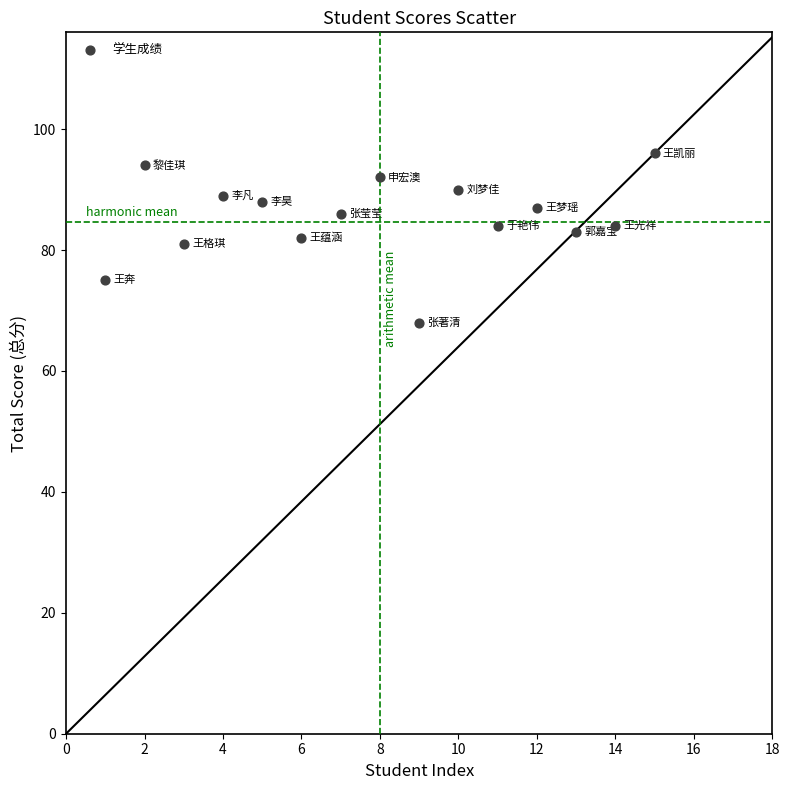

What is the range of Y values (max minus min)?

28